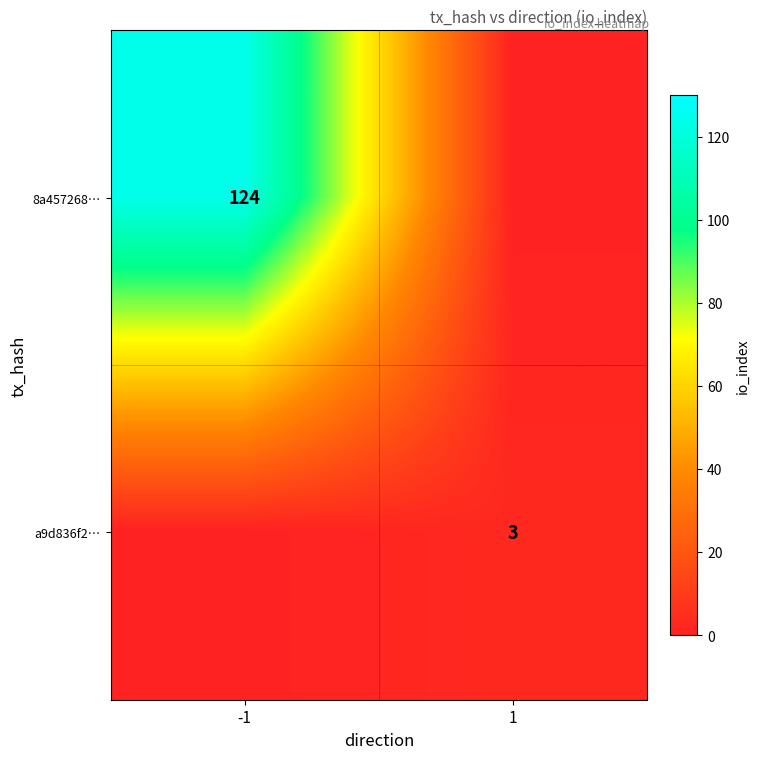

At which category does the chart reach its minimum across all series?

1